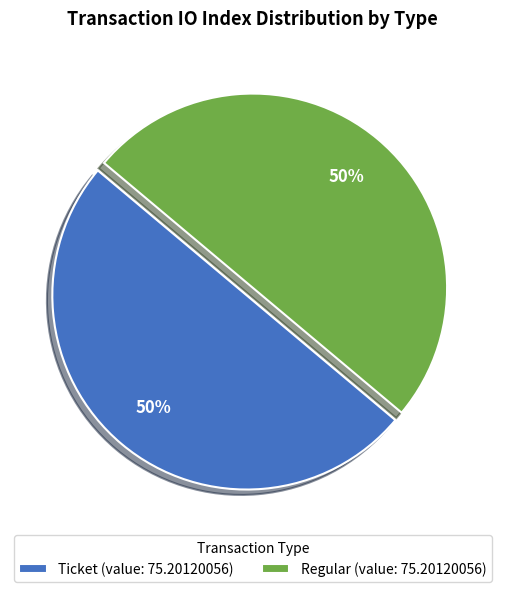

Is the sum of Ticket (value: 75.20120056) and Regular (value: 75.20120056) greater than half?

Yes